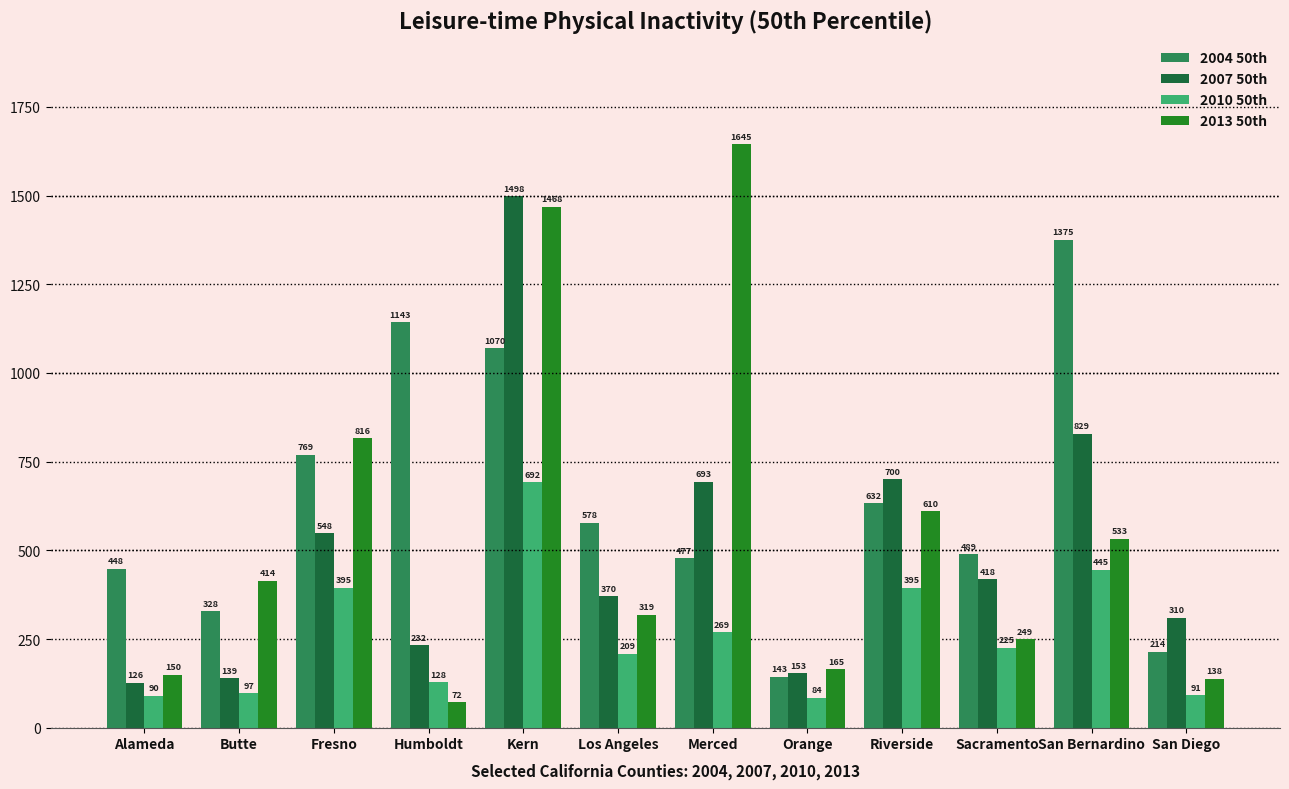

Which series has the largest range (max minus min)?

2013 50th